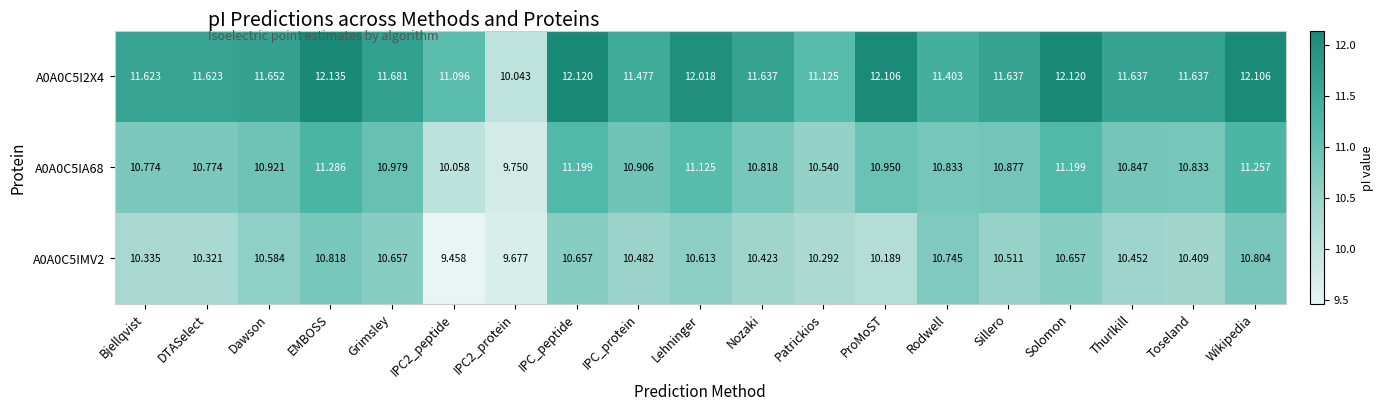

At which label does A0A0C5I2X4 first exceed 11?

Bjellqvist